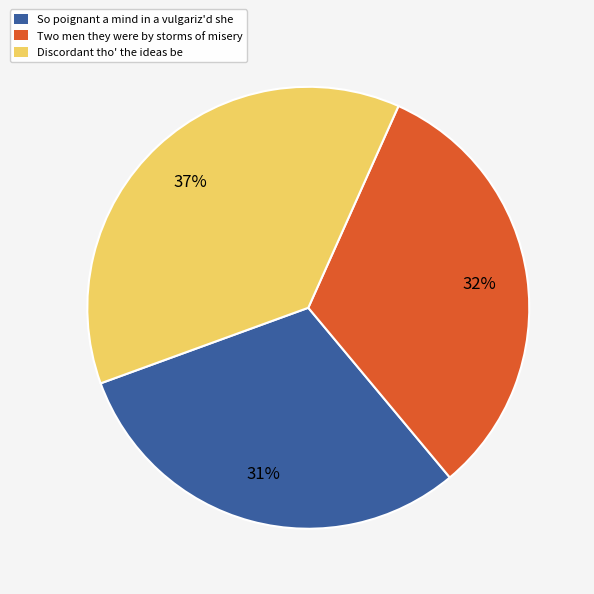

Is there any slice that represents more than half of the pie?

No